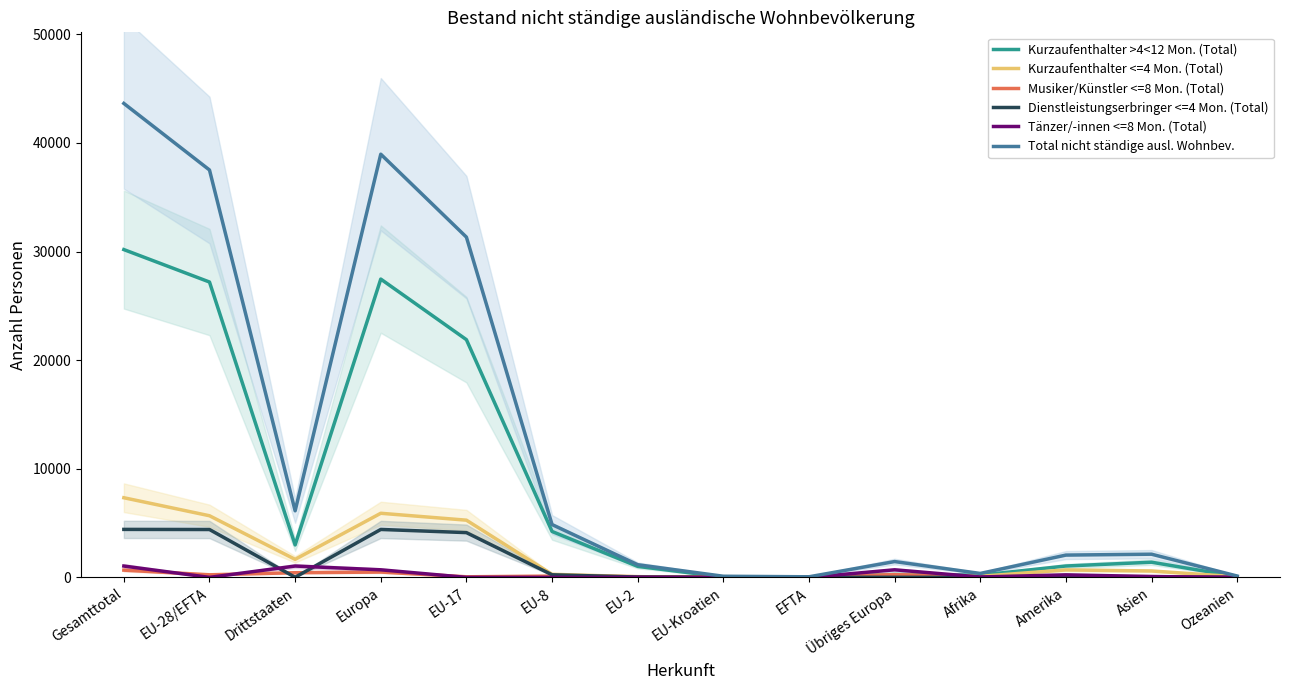

What is the sum of the Total nicht ständige ausl. Wohnbev. values at EU-17 and Übriges Europa?

32782